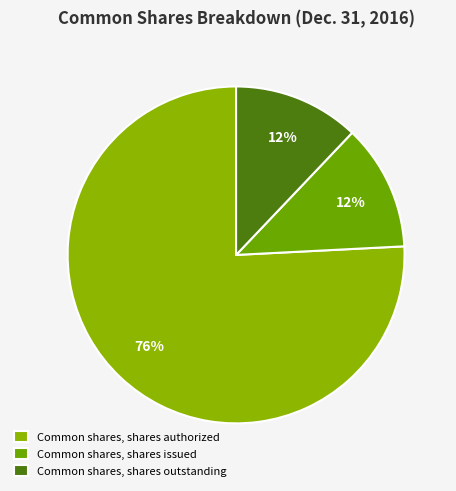

To the nearest percent, what is the difference between the largest and smallest slice percentages?

64%